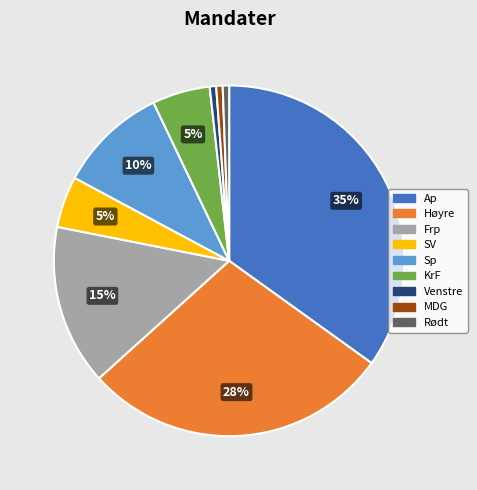

Does any single category account for the majority?

No